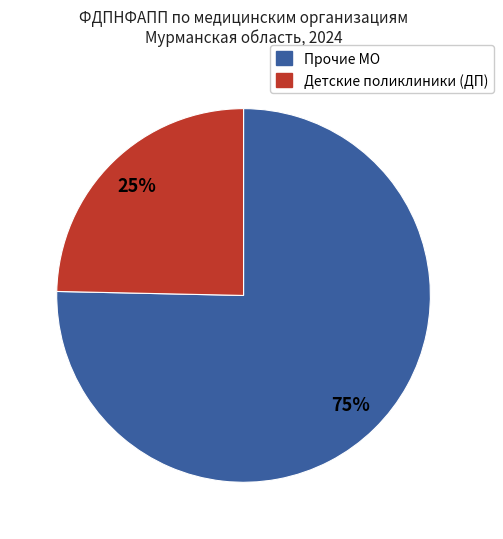

What percentage is the Прочие МО slice, to the nearest percent?

75%